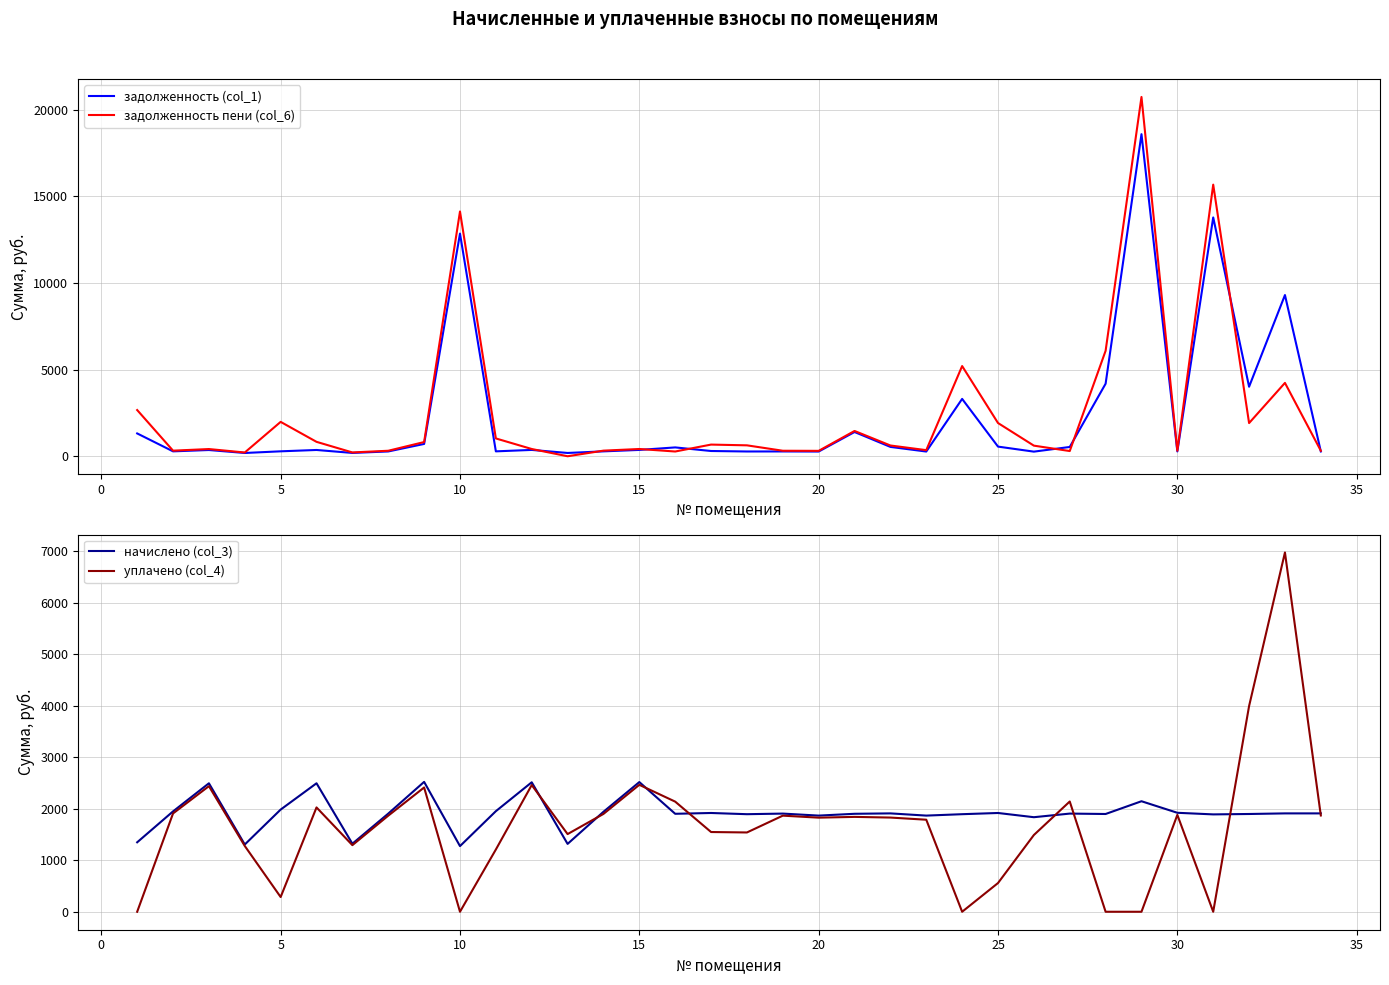

Which series has the largest total across all categories?

задолженность пени (col_6)